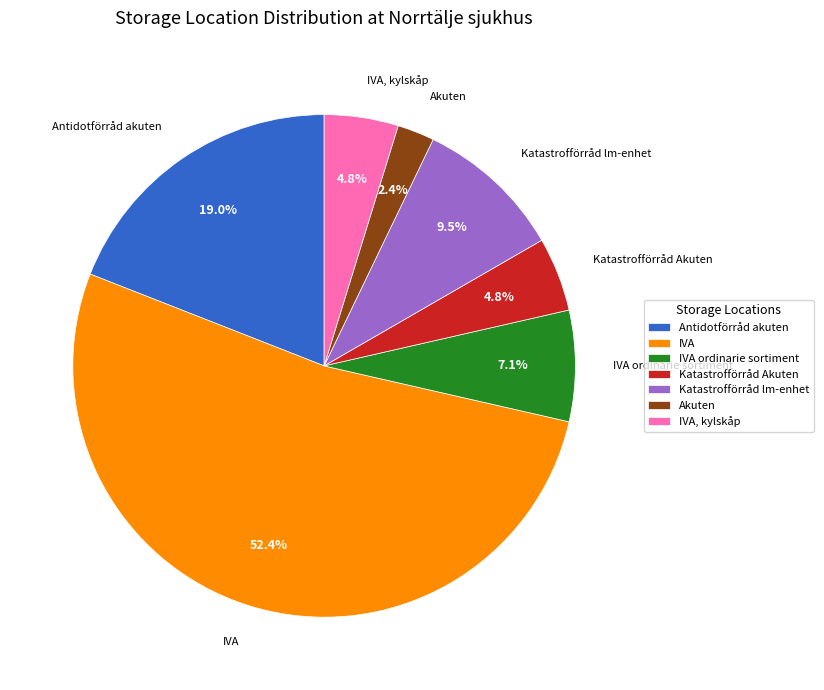

What portion of the pie excludes IVA ordinarie sortiment?

92.9%